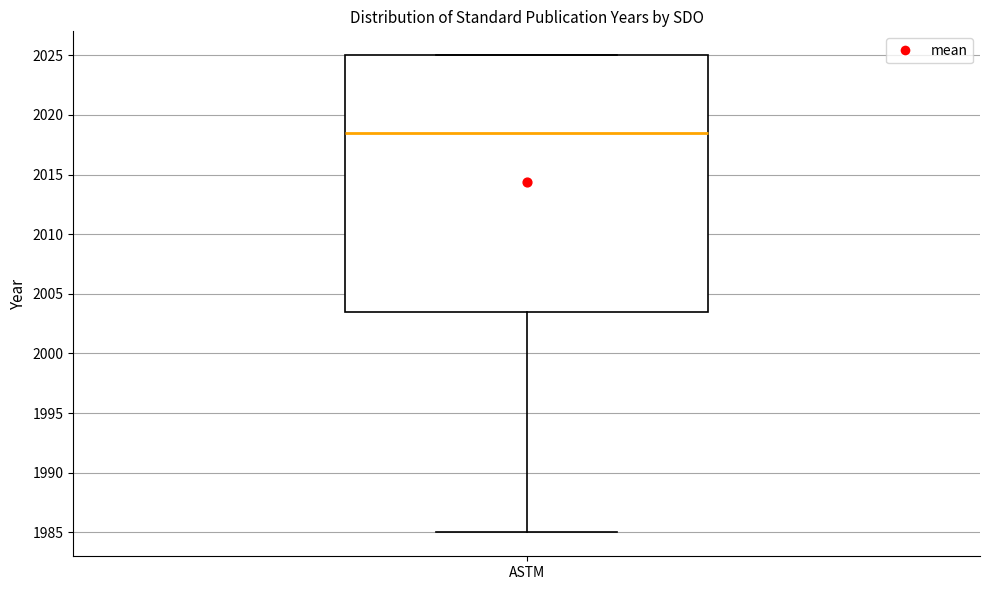

Where is the lower edge of the box for ASTM on the y-axis? The values are not printed on the chart, so give them approximately, as read against the axis.

2003.5